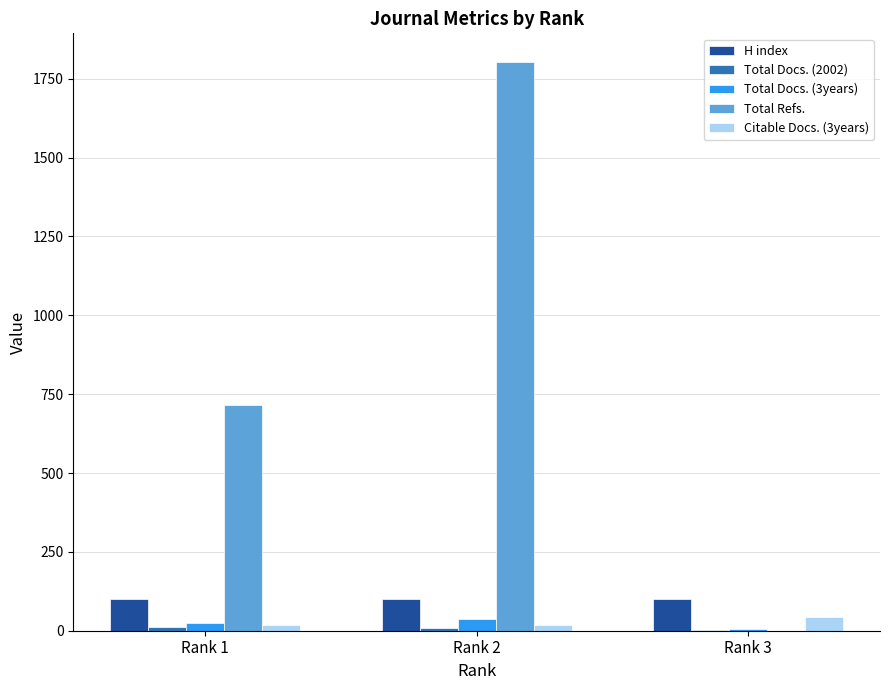

What is the maximum value shown in the chart?

1804